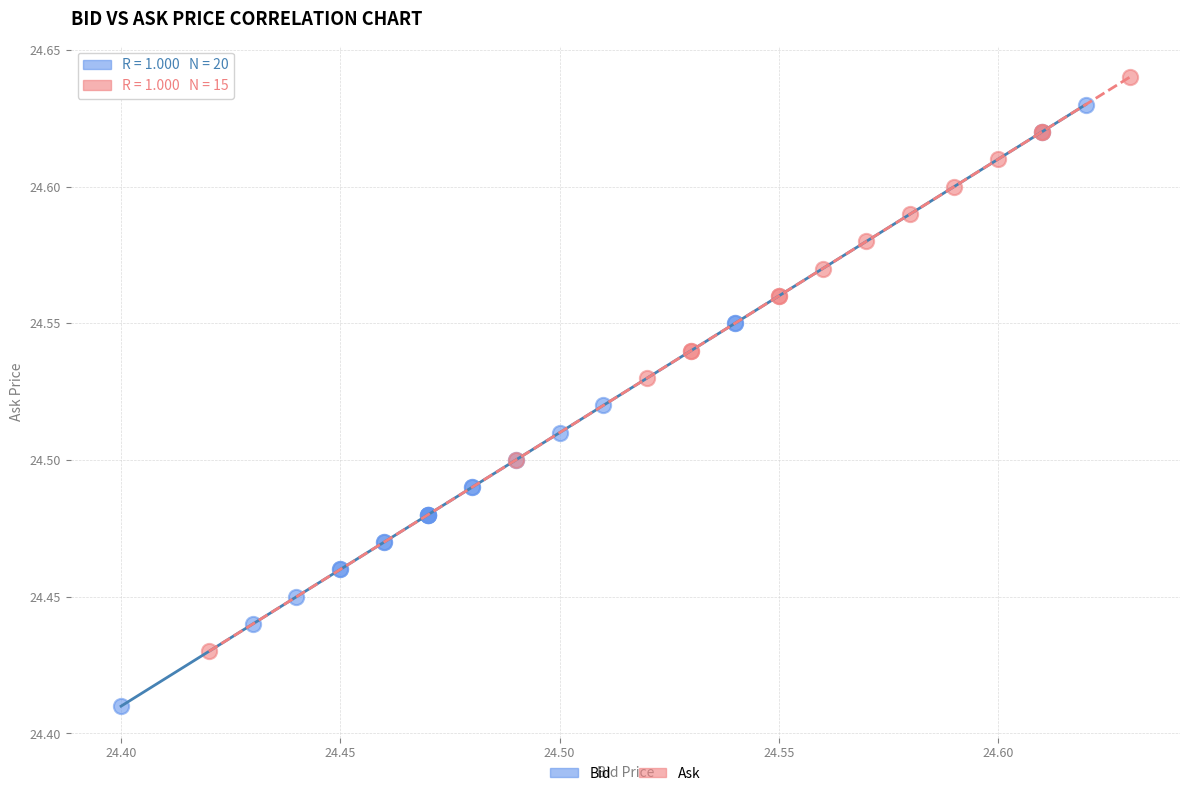

Which series contains the lowest Y value?

Bid